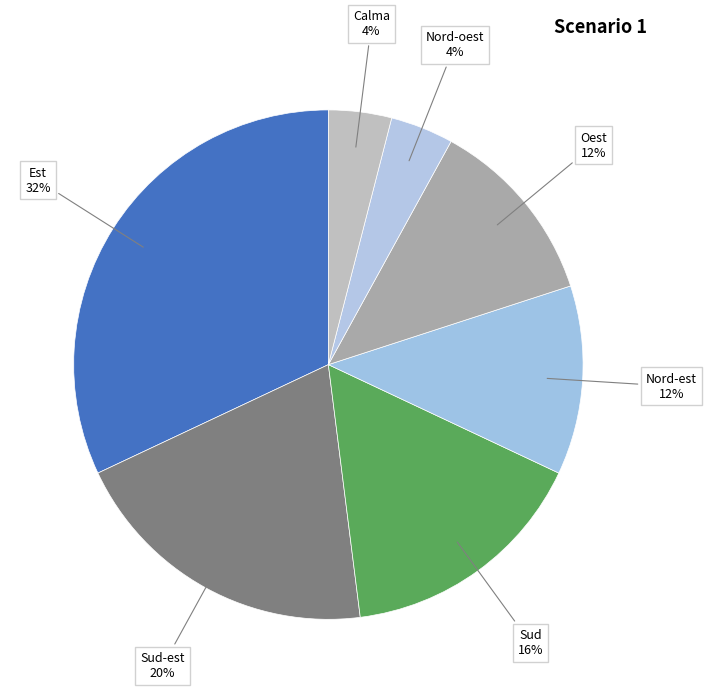

How many slices are in this pie chart?

7